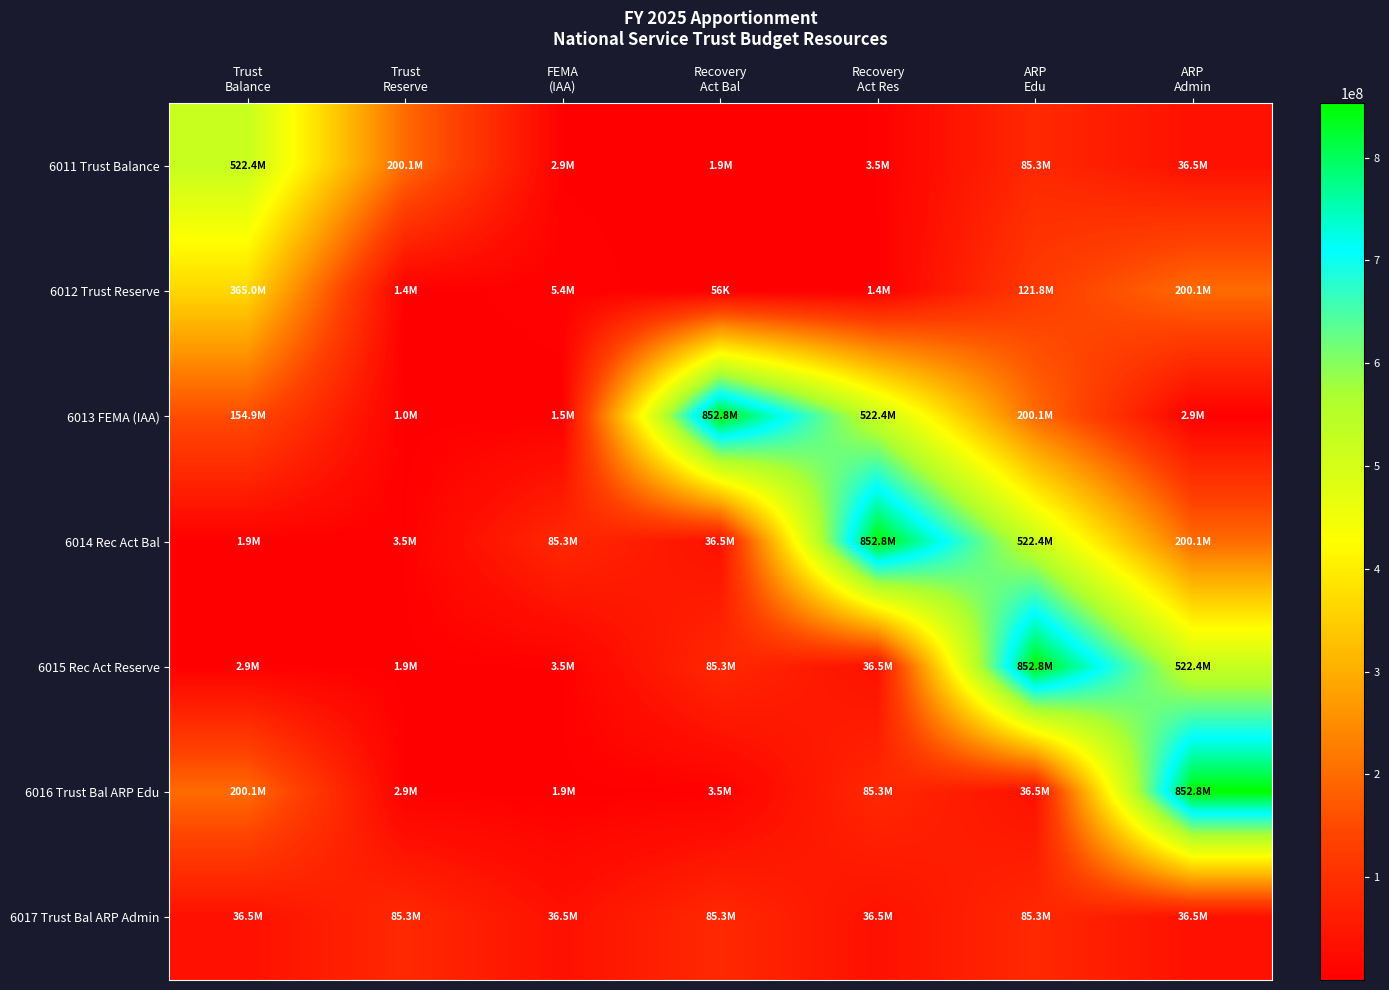

At how many categories does at least one series exceed 265234685?

5